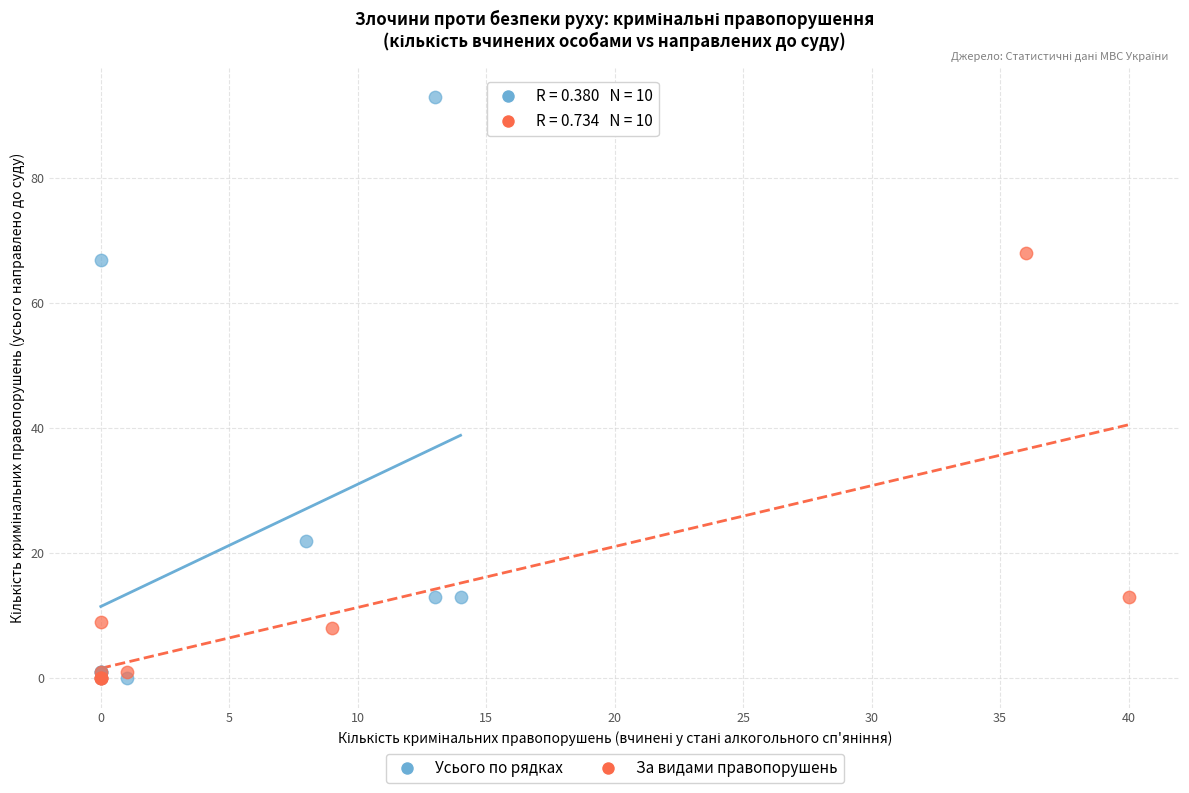

What are all the series names shown in the legend?

Усього по рядках, За видами правопорушень